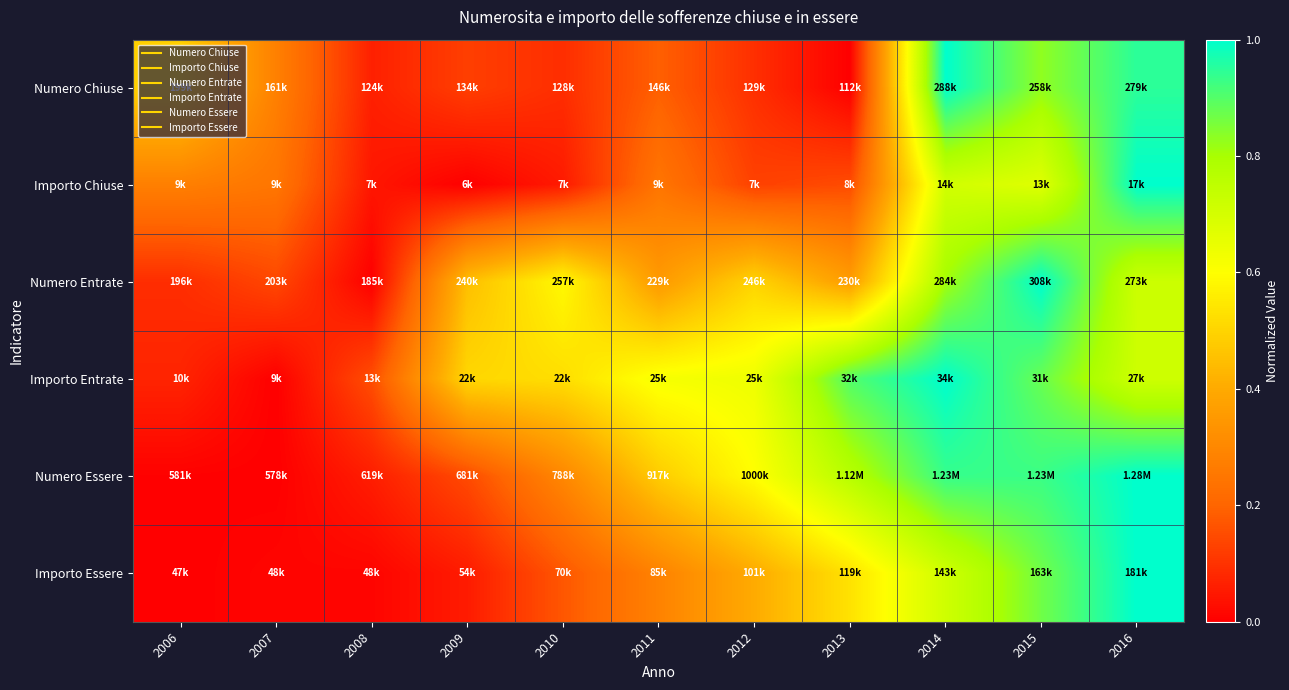

How many data points does each series have?

11